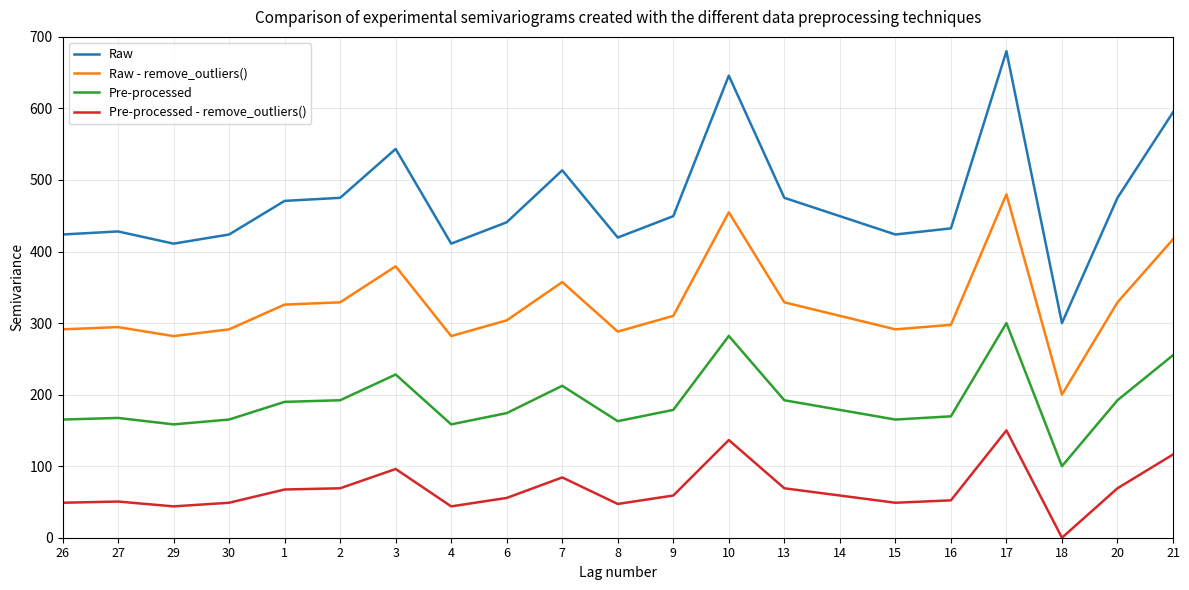

True or false: Raw - remove_outliers() has a value of 310.1 at 9.

True